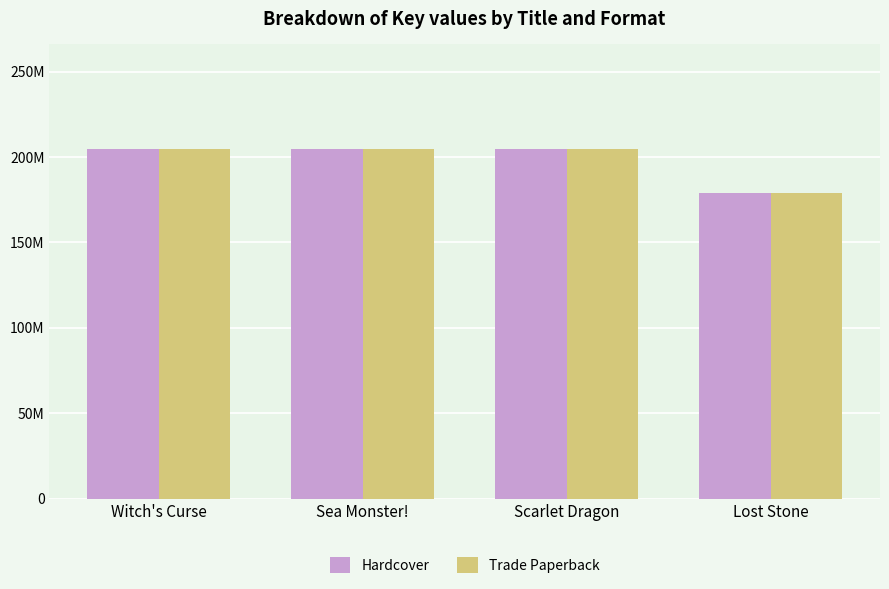

At how many categories does at least one series exceed 190301727?

3